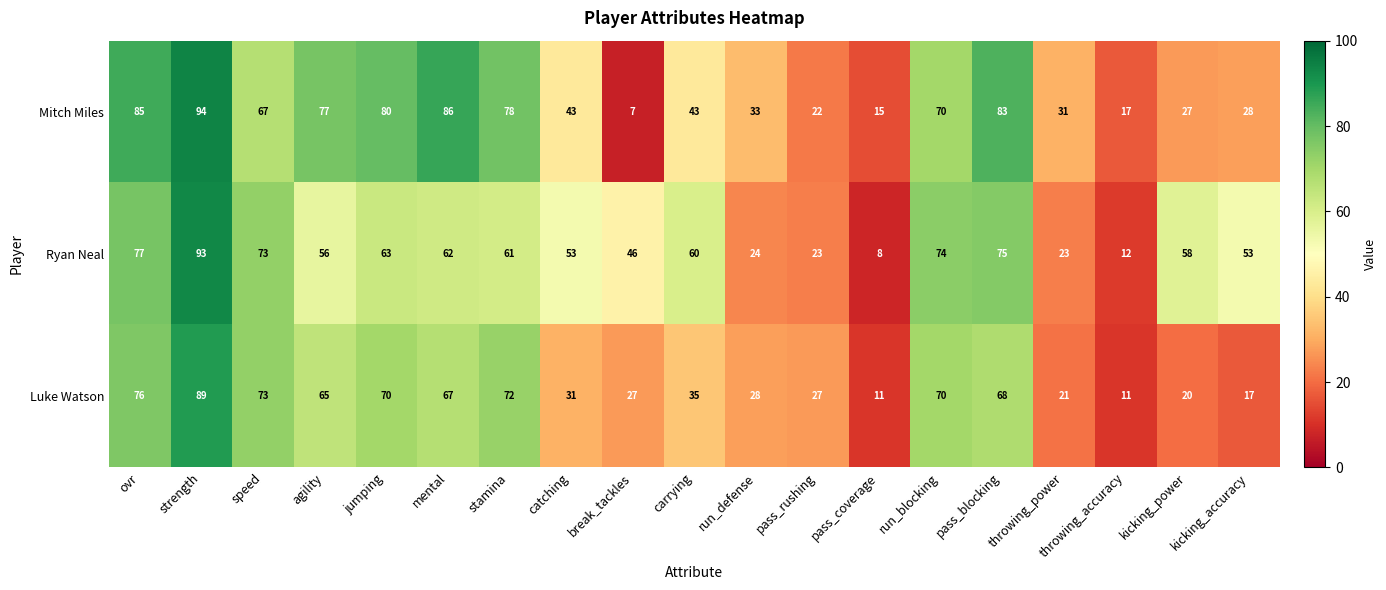

Count the number of data series in this chart.

3